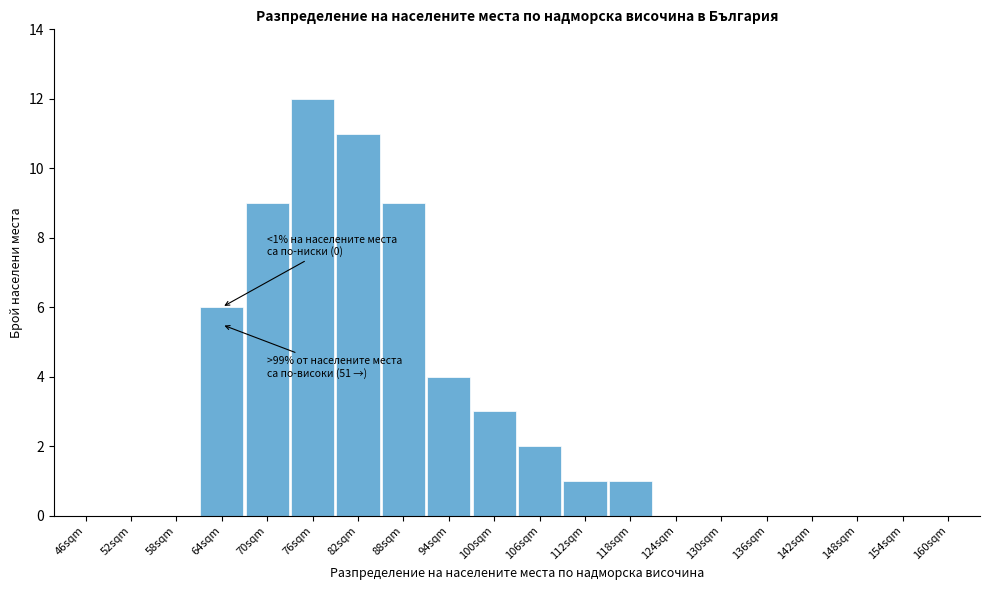

Reading left to right, transcribe all the data shown in this chart.

46sqm=0	52sqm=0	58sqm=0	64sqm=6	70sqm=9	76sqm=12	82sqm=11	88sqm=9	94sqm=4	100sqm=3	106sqm=2	112sqm=1	118sqm=1	124sqm=0	130sqm=0	136sqm=0	142sqm=0	148sqm=0	154sqm=0	160sqm=0